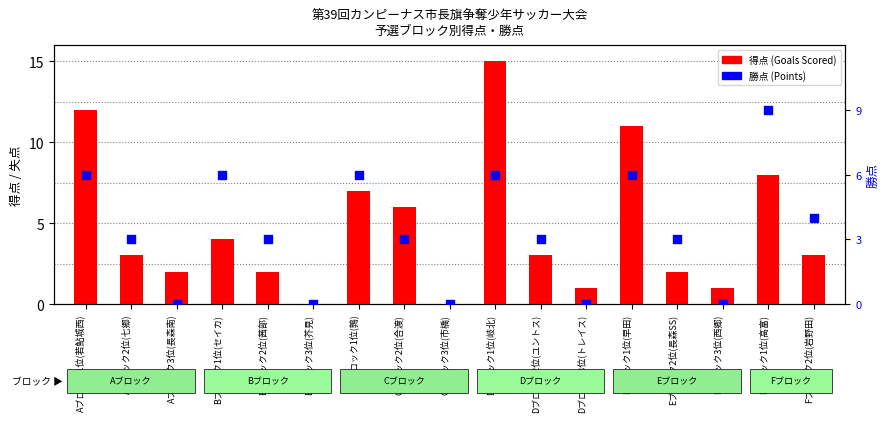

At how many categories does at least one series exceed 3?

8